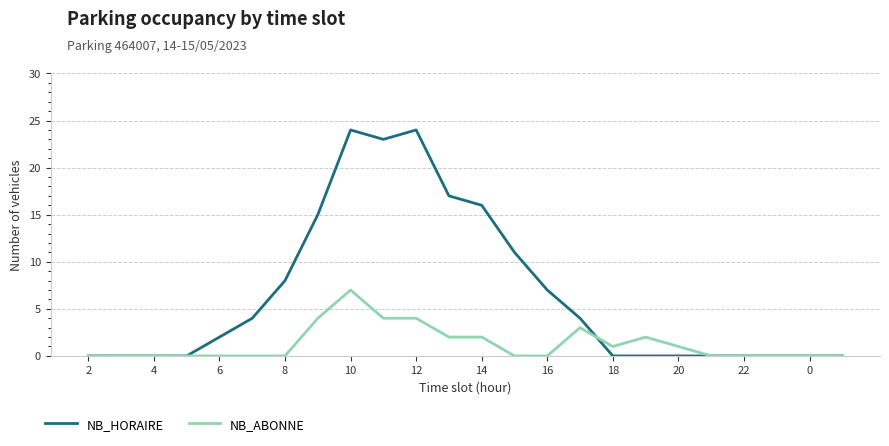

What is the sum of all NB_ABONNE values?

30